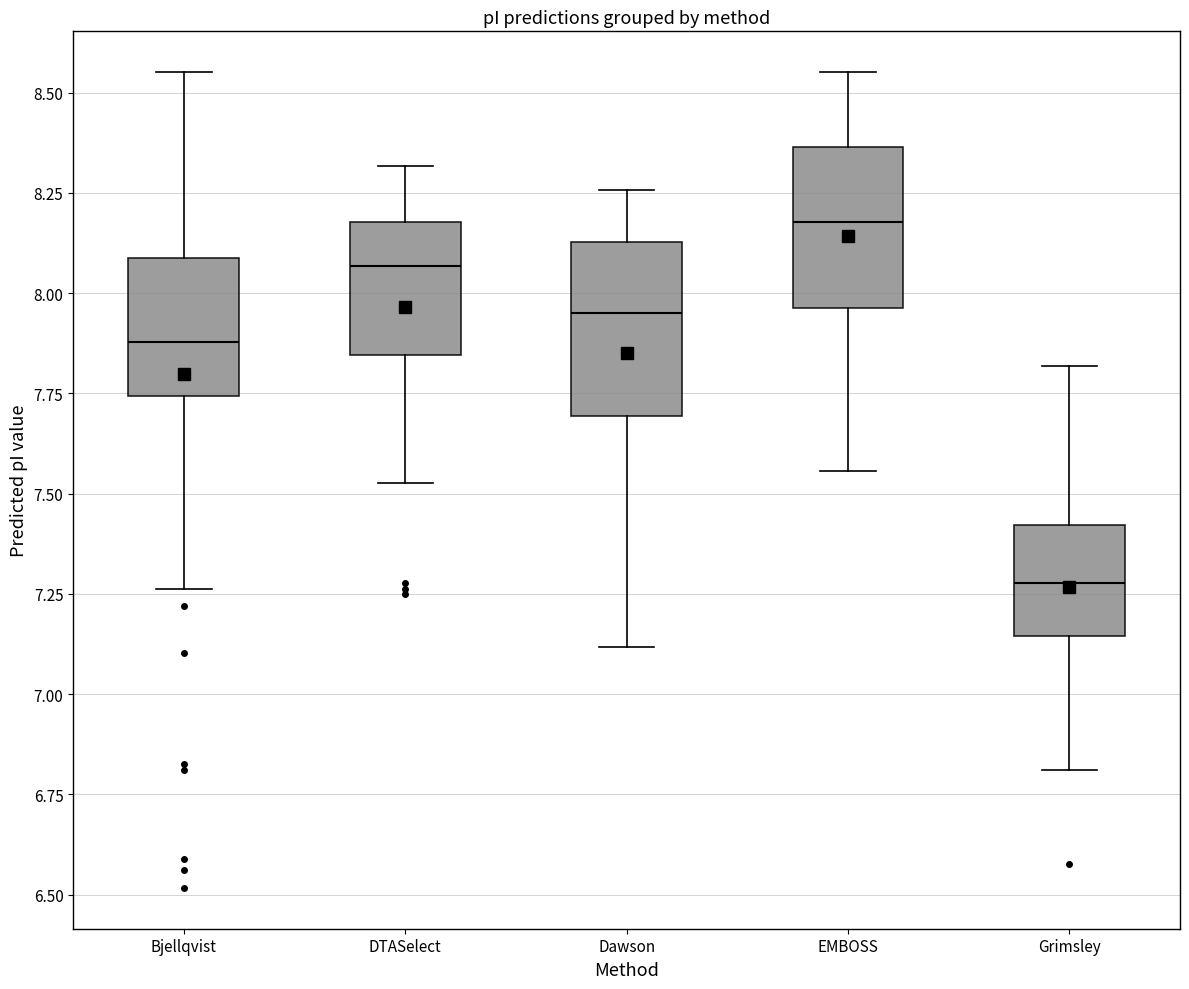

Reading left to right, read every box against the y-axis: the position of its median line, the range the box covers, and the ends of its whiskers. The values are not printed on the chart, so give them approximately, as read against the axis.

Bjellqvist: median 7.90, box 7.75 to 8.10, whiskers 7.25 to 8.55
DTASelect: median 8.05, box 7.85 to 8.20, whiskers 7.55 to 8.30
Dawson: median 7.95, box 7.70 to 8.15, whiskers 7.10 to 8.25
EMBOSS: median 8.20, box 7.95 to 8.35, whiskers 7.55 to 8.55
Grimsley: median 7.30, box 7.15 to 7.40, whiskers 6.80 to 7.80